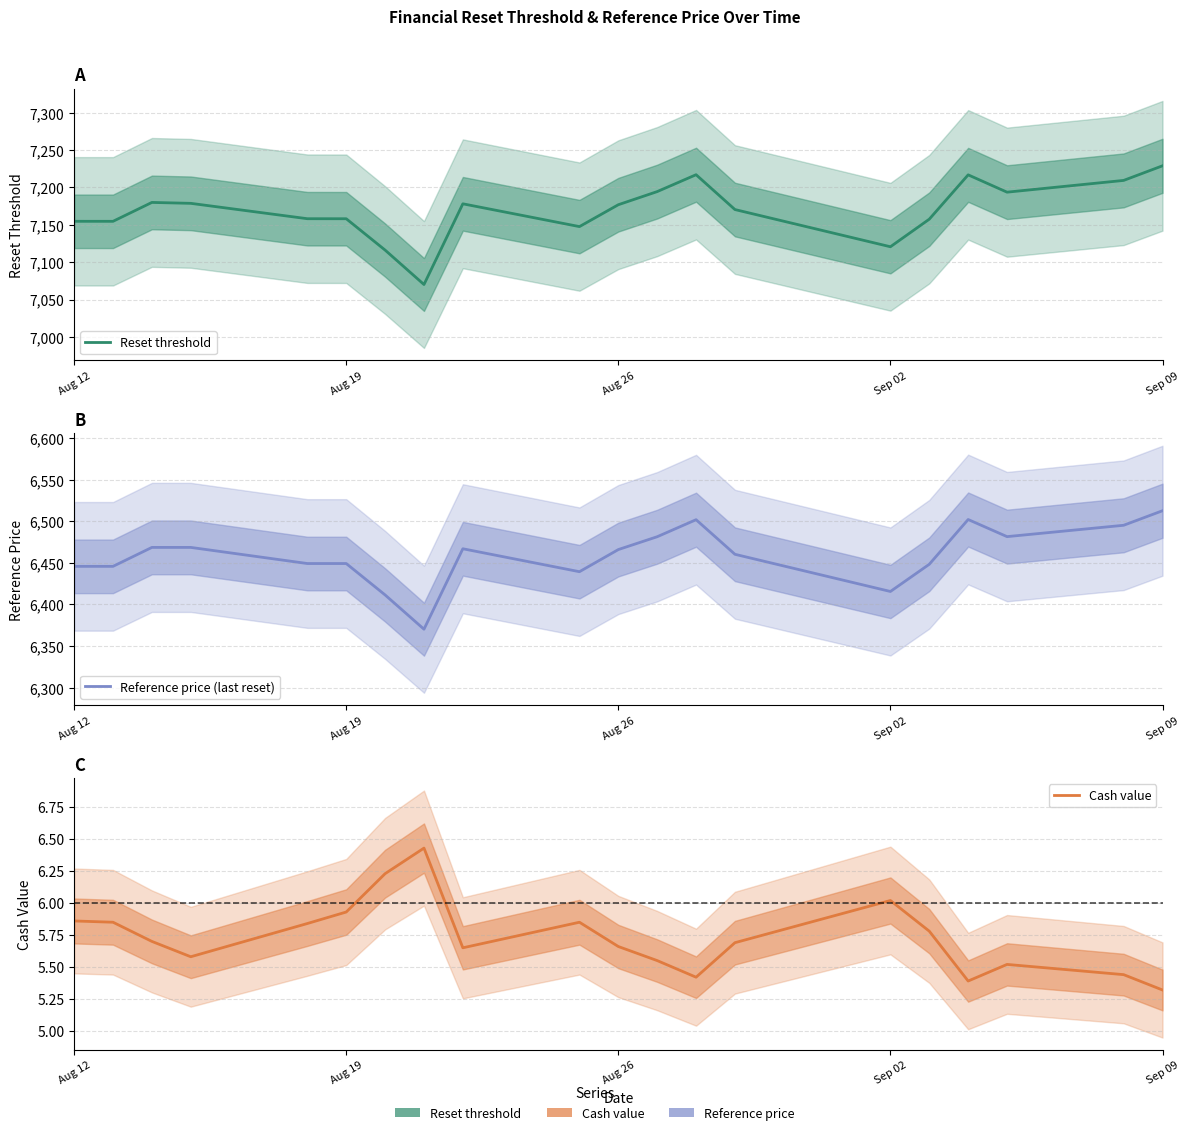

What is the value of the Reference price (last reset) point at the 8th from the left?

6370.2